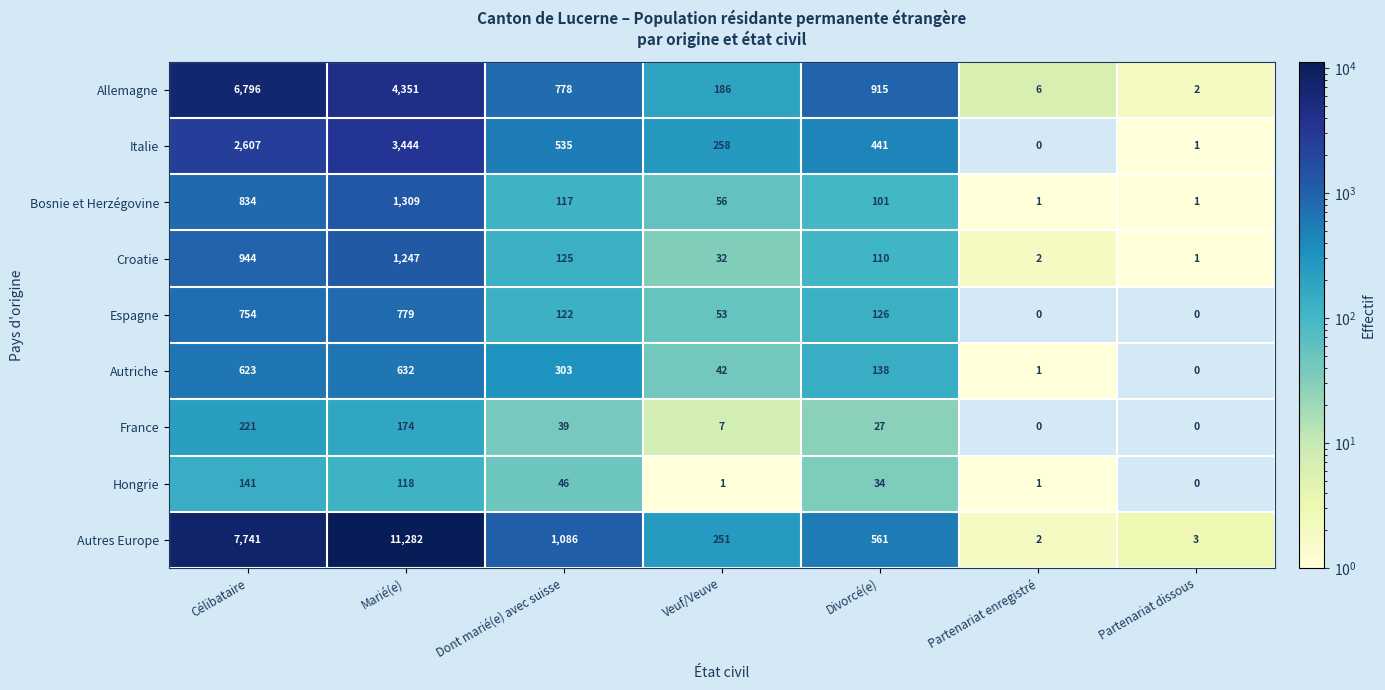

True or false: Espagne has a value of 754 at Célibataire.

True